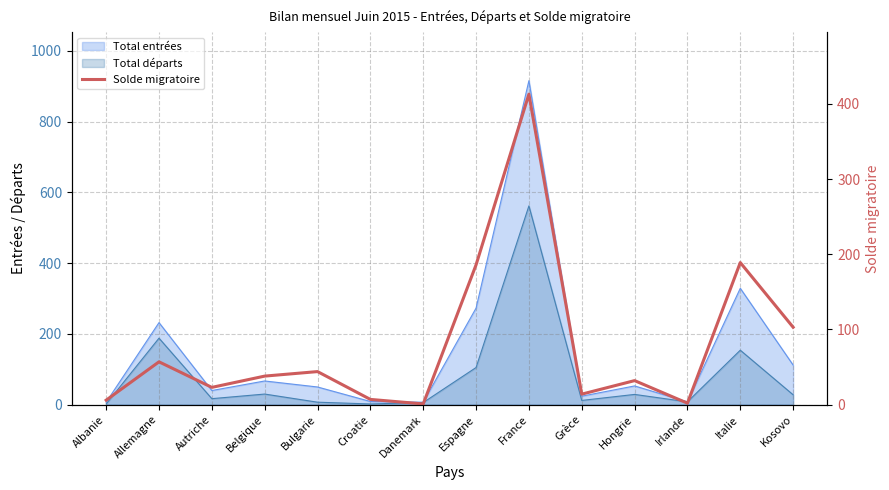

The value at Hongrie is 57. True or false?

False